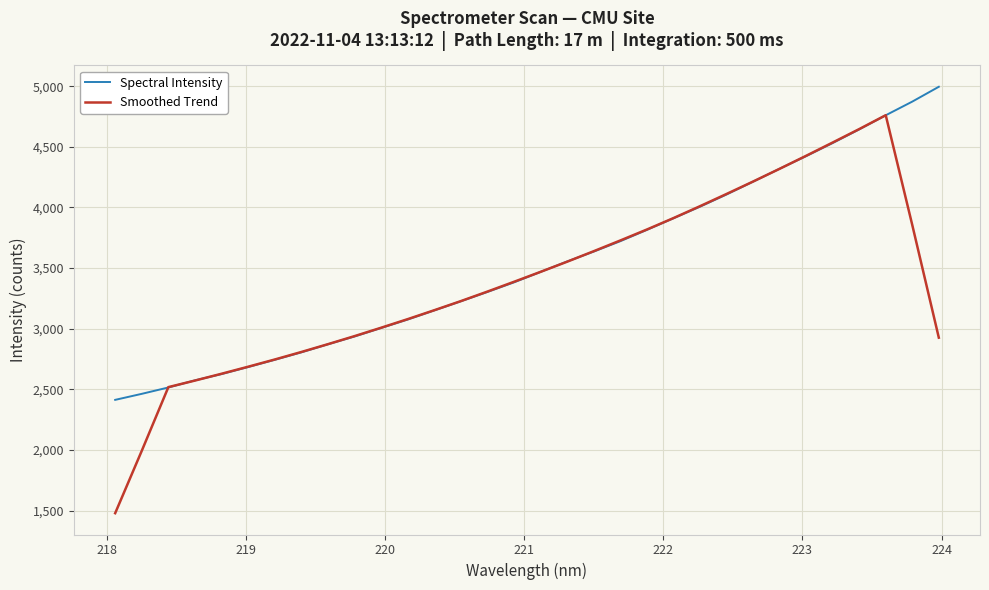

List the series in order of their peak value, lowest first.

Smoothed Trend, Spectral Intensity